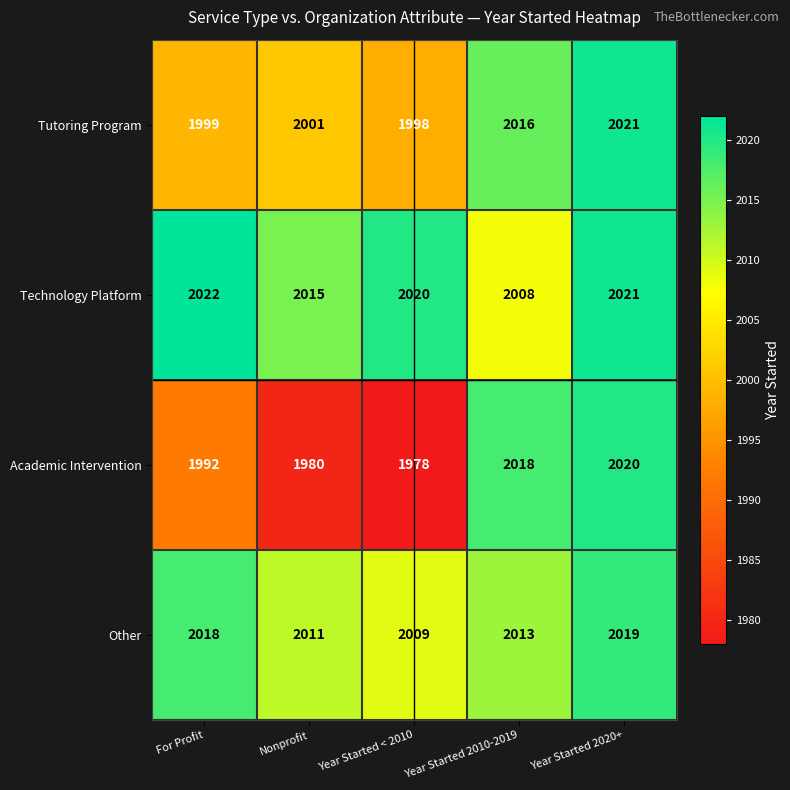

List the series in order of their peak value, lowest first.

Other, Academic Intervention, Tutoring Program, Technology Platform